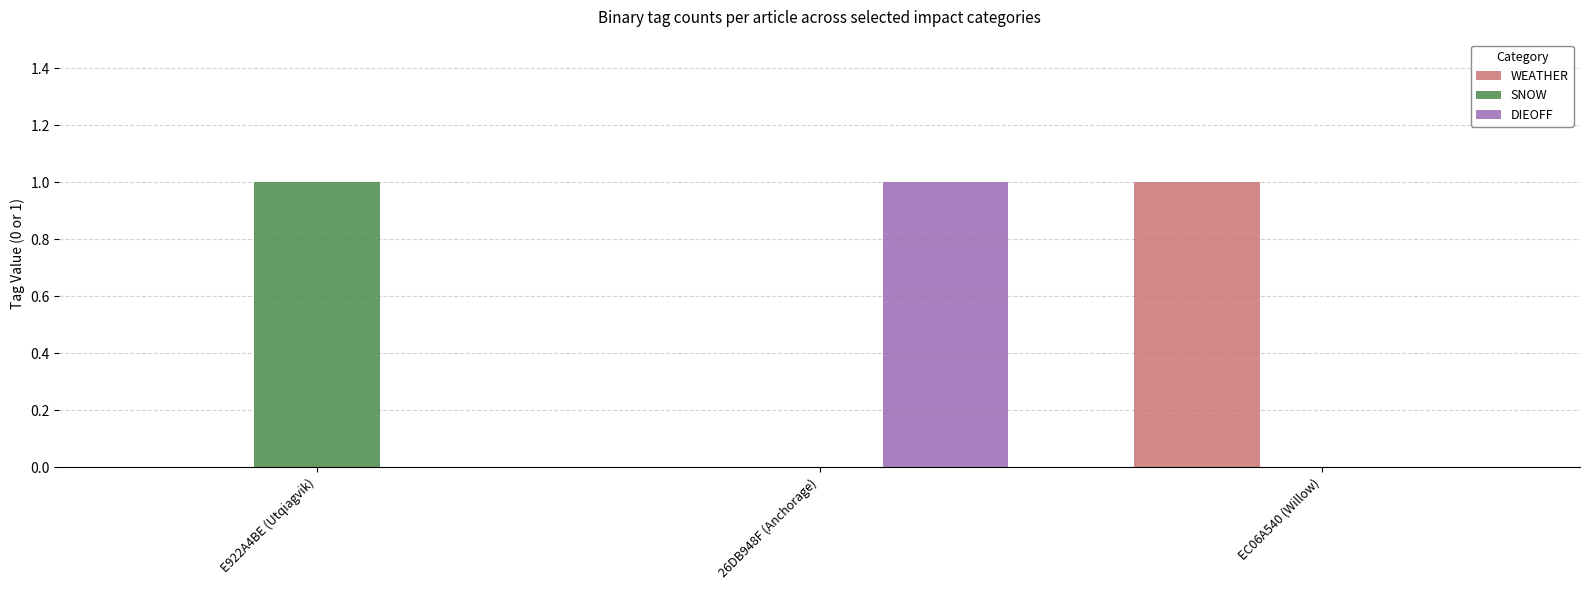

The value of WEATHER at EC06A540 (Willow) is 0. True or false?

False